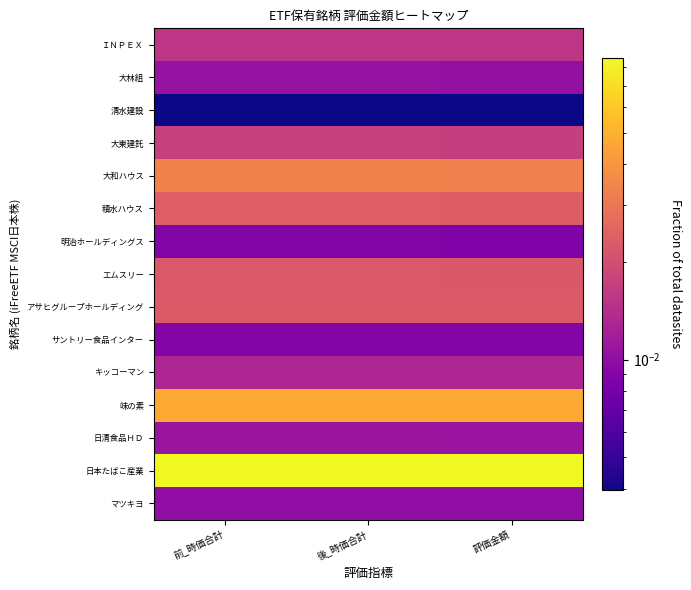

Count the number of data series in this chart.

15